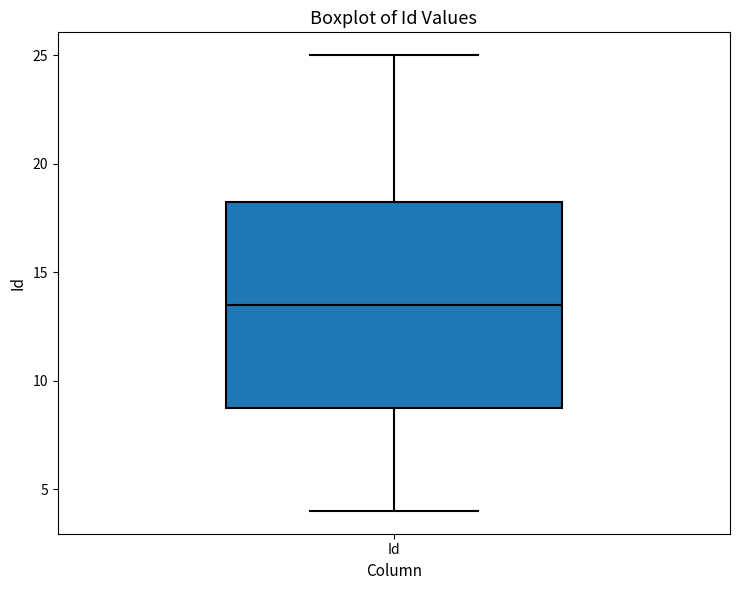

Where is the upper edge of the box for Id on the y-axis? The values are not printed on the chart, so give them approximately, as read against the axis.

18.5